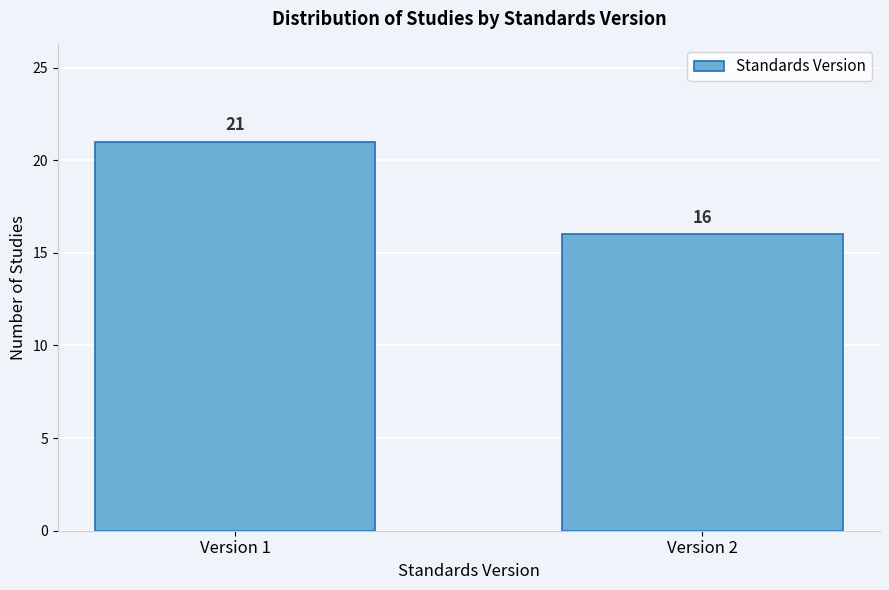

Reading right to left, what are all the values shown in this chart?

16	21